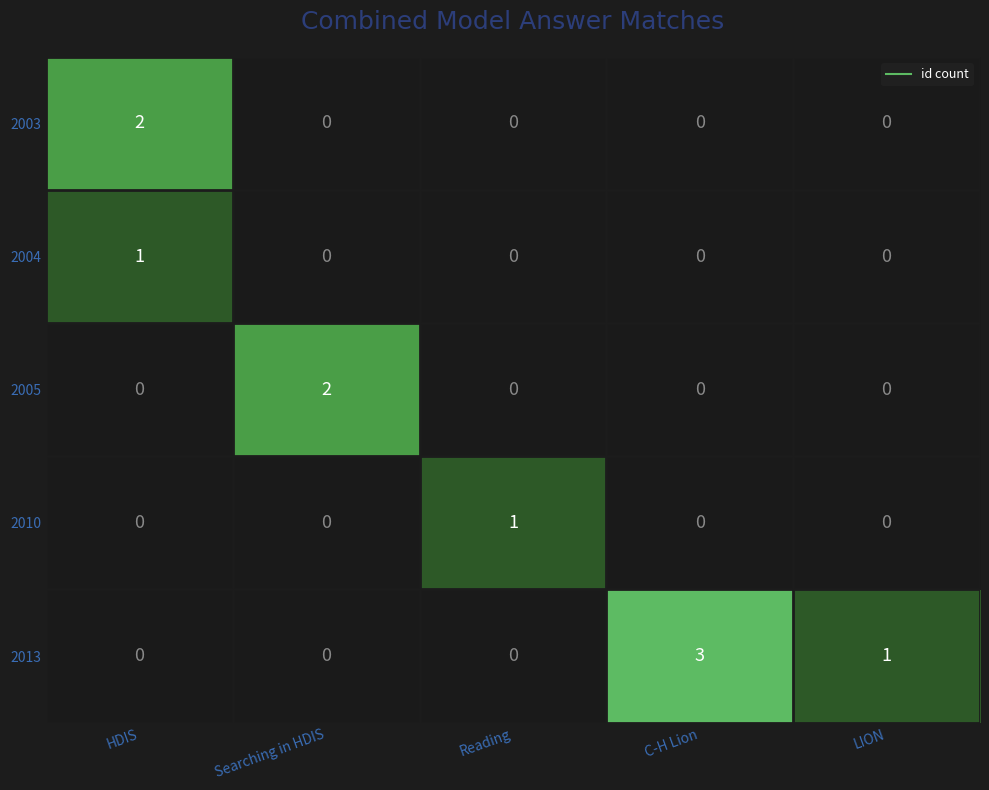

Which series has the largest range (max minus min)?

2013